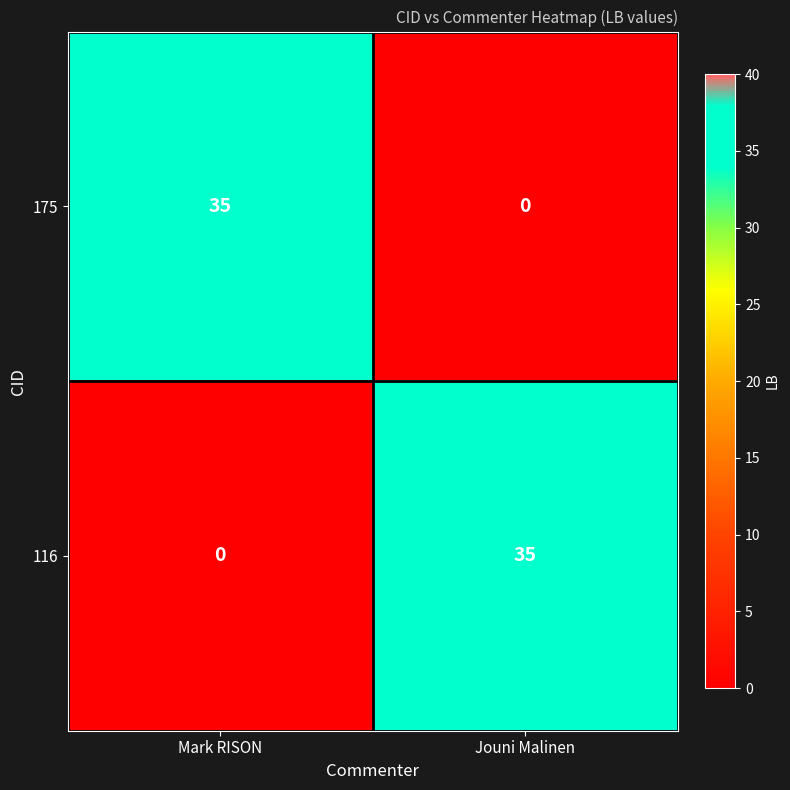

At Mark RISON, list the series in order from largest to smallest.

175, 116